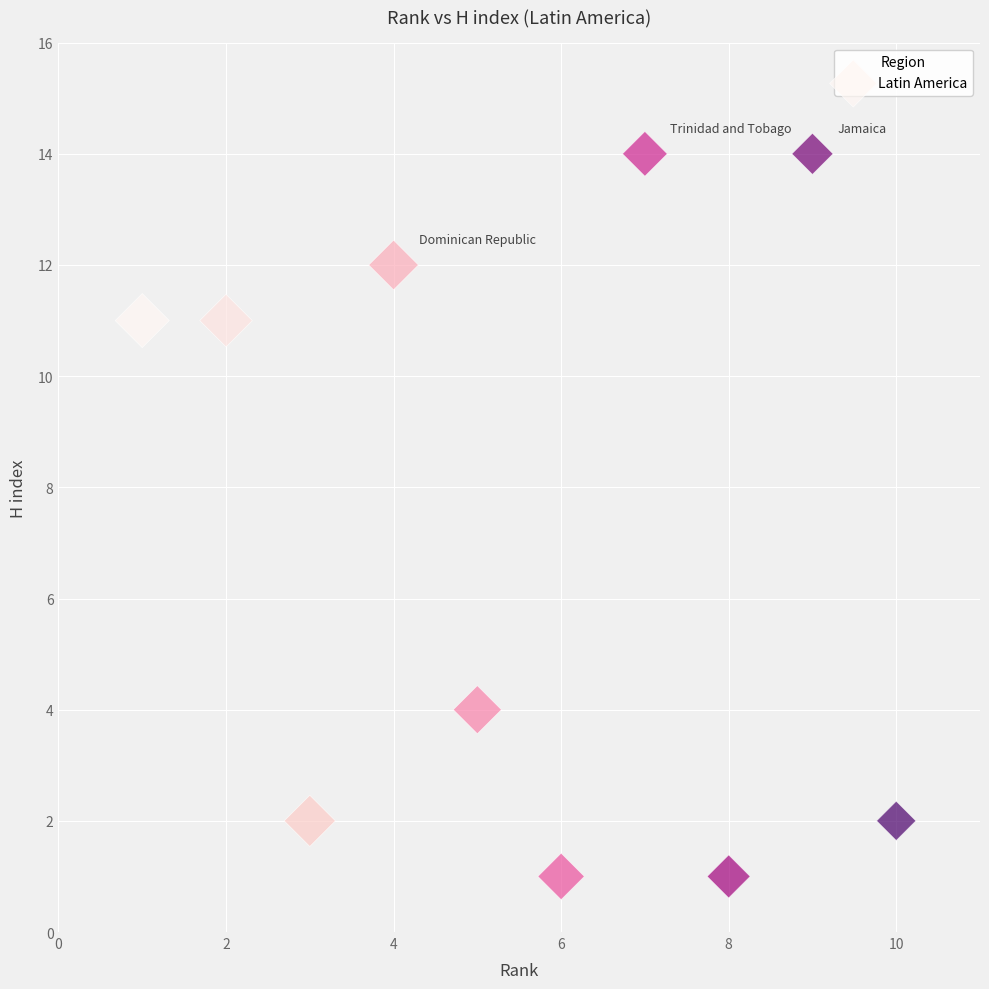

What Y value in the scatter plot is closest to 7?

4